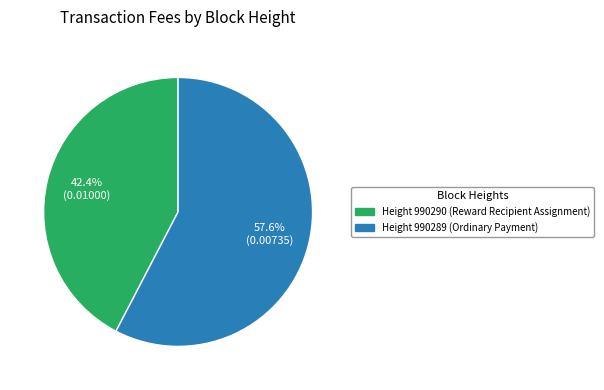

Does any single category account for the majority?

Yes